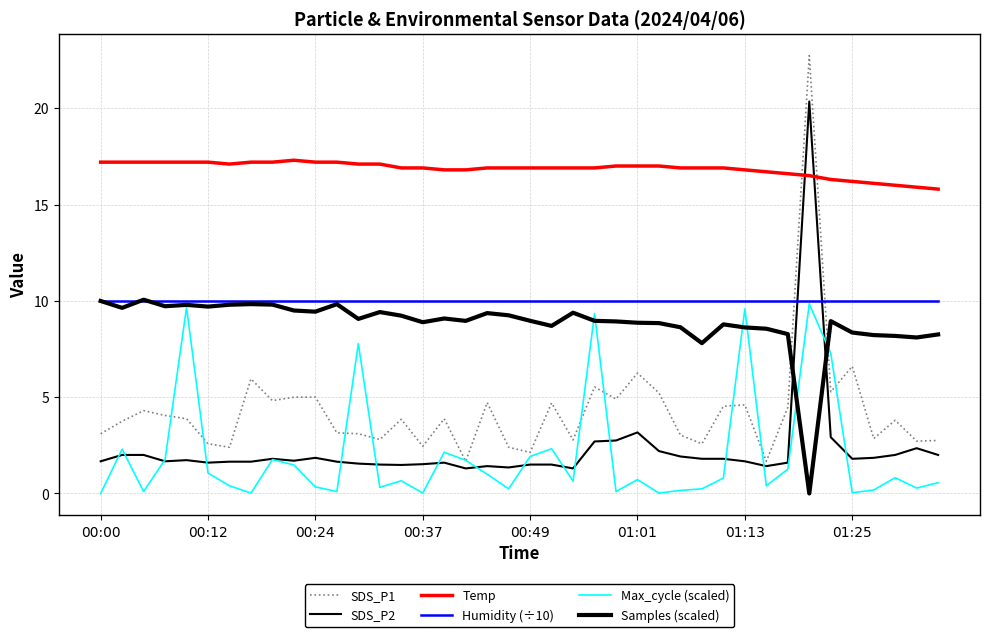

How many lines are shown in the chart?

6